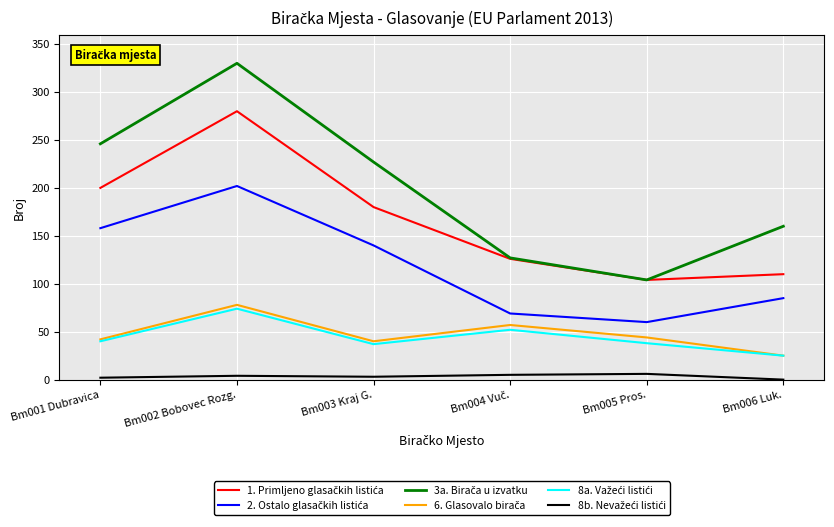

Which label corresponds to the largest value in the chart?

Bm002 Bobovec Rozg.